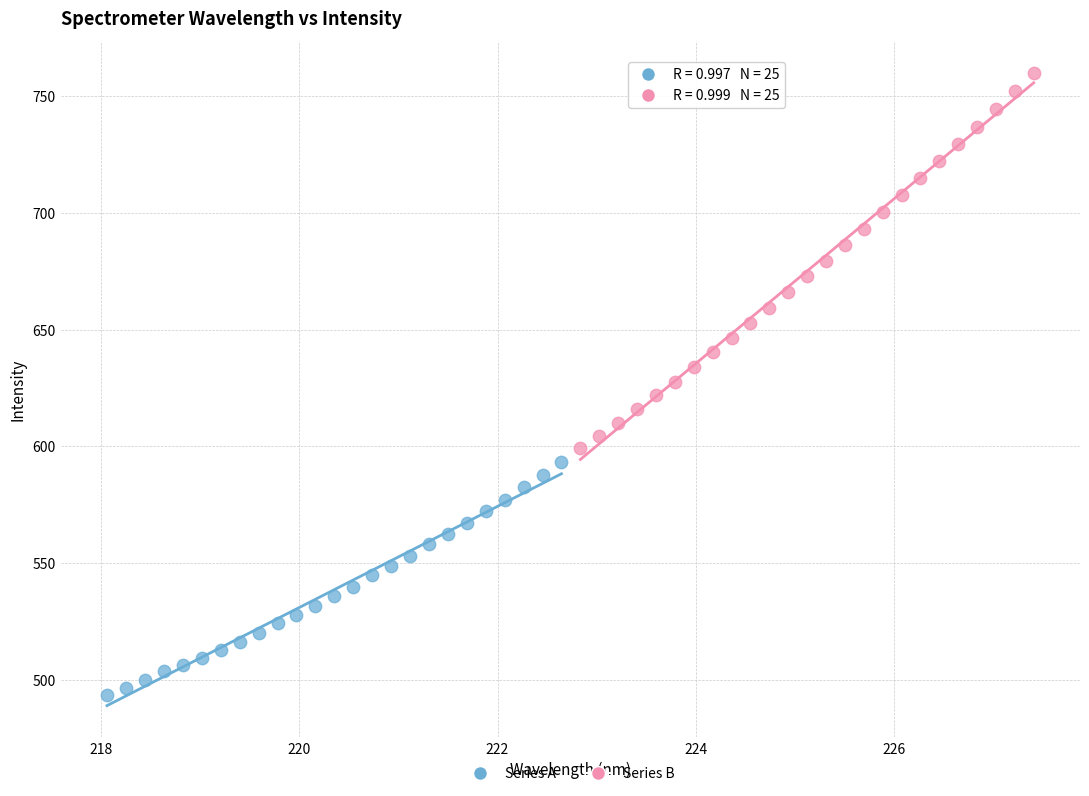

Which series has the widest spread of Y values?

Series B